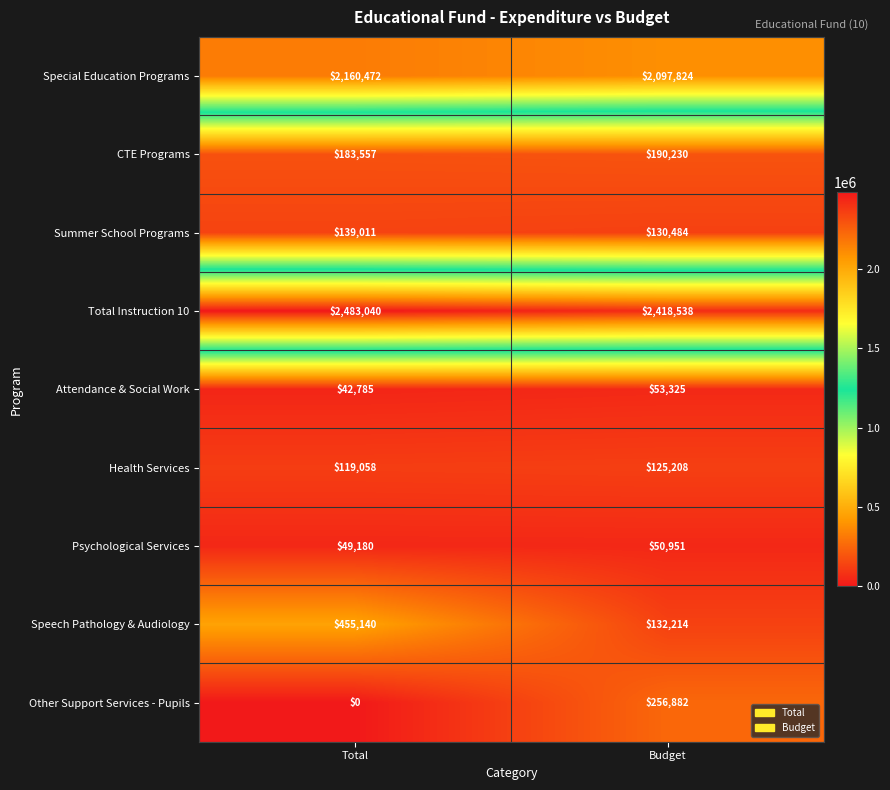

What is the maximum value shown in the chart?

2483040